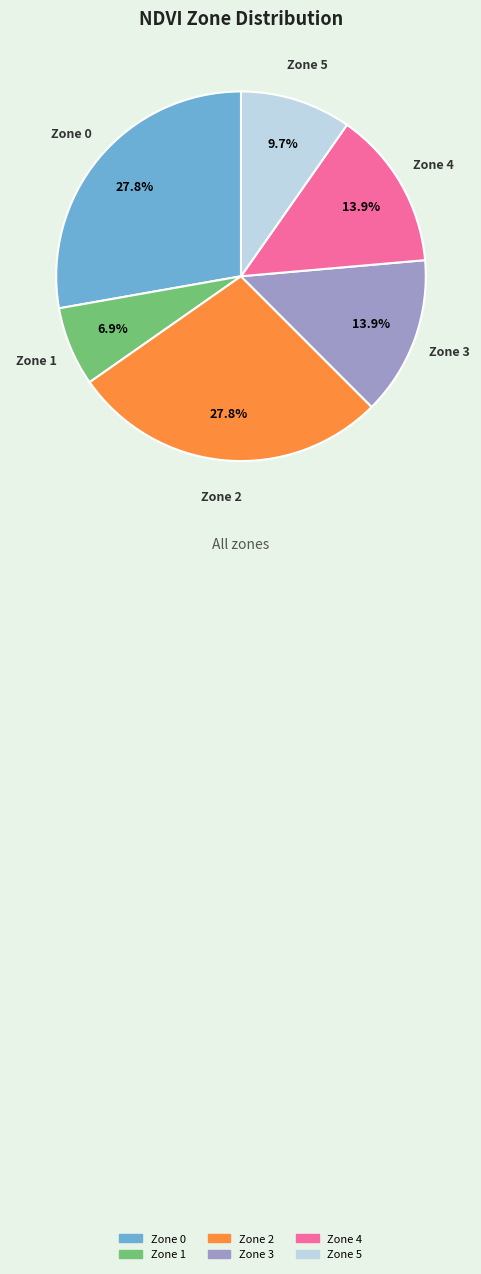

What is the ratio of the value at Zone 3 to the value at Zone 4?

1.0